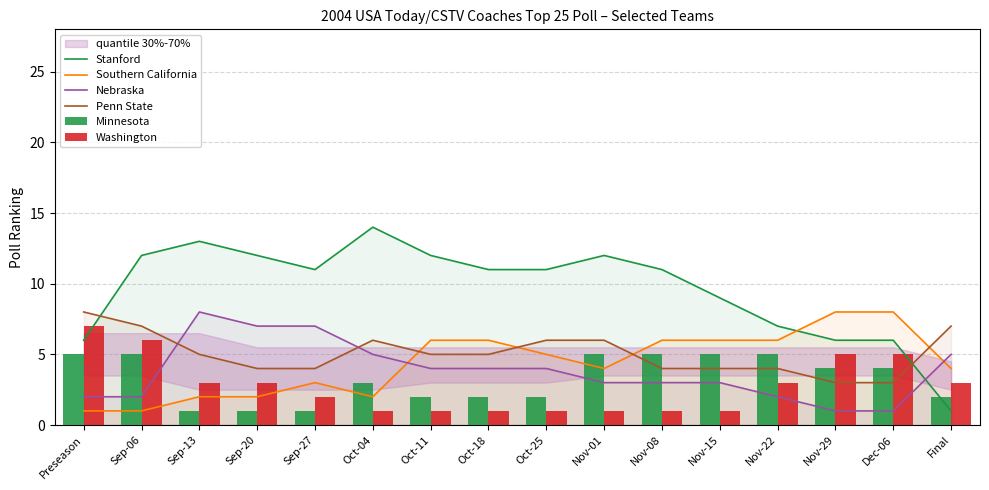

The Stanford series shows 13 at Sep-13. True or false?

True